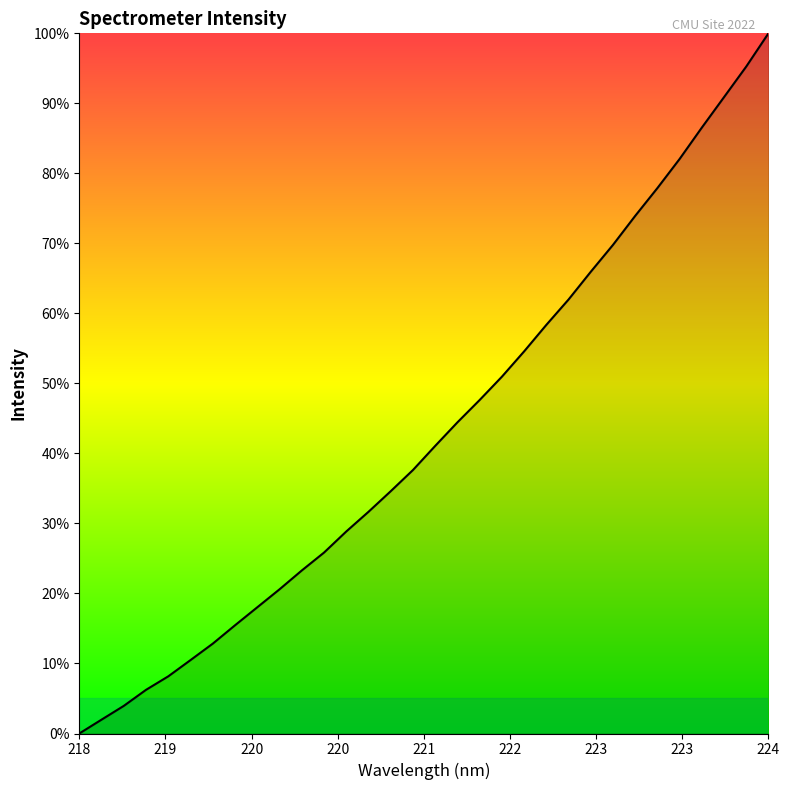

What is the greatest value displayed?

100.0